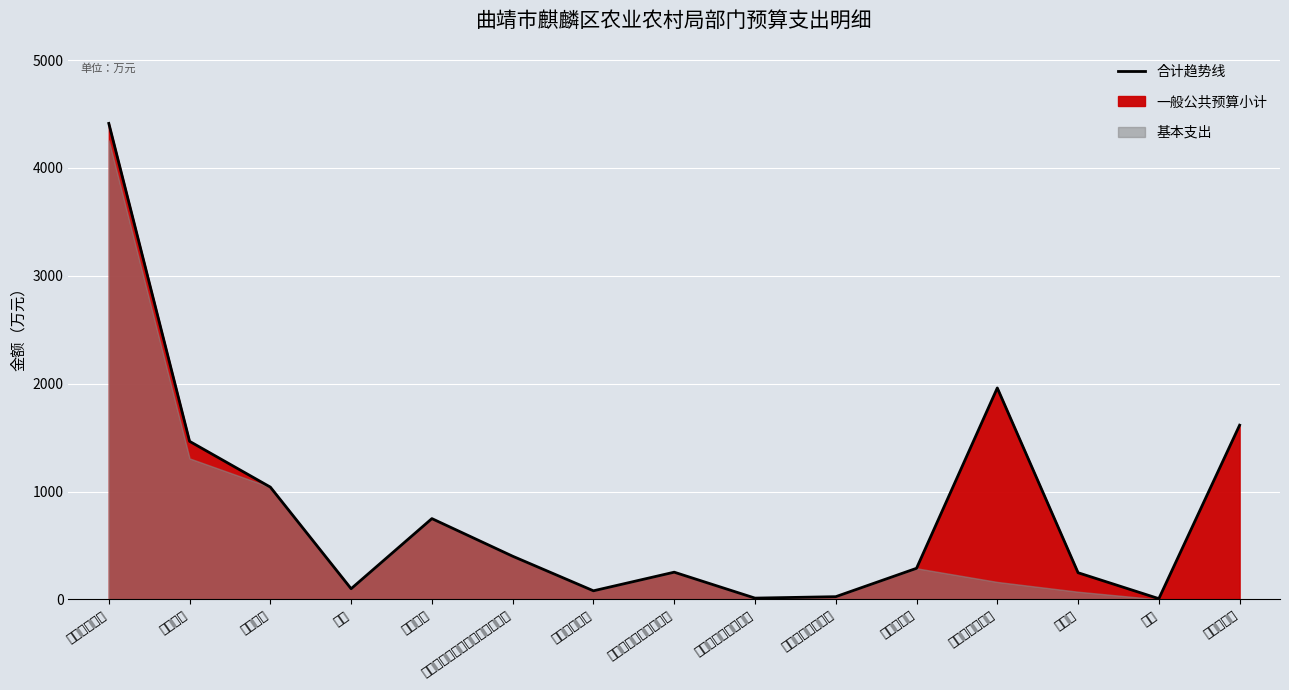

What is the smallest value displayed?

6.9